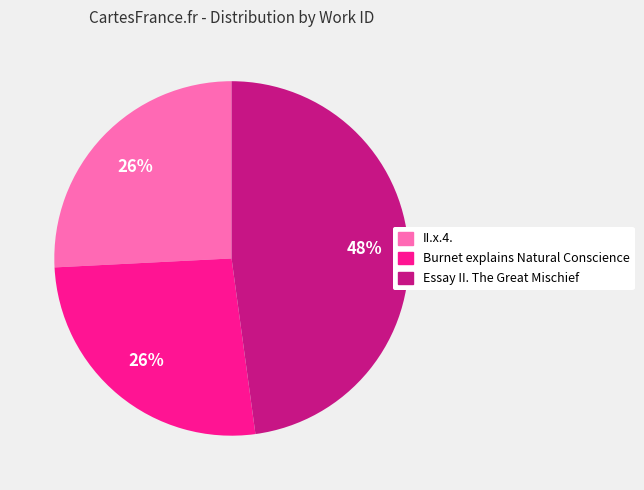

Is there any slice that represents more than half of the pie?

No